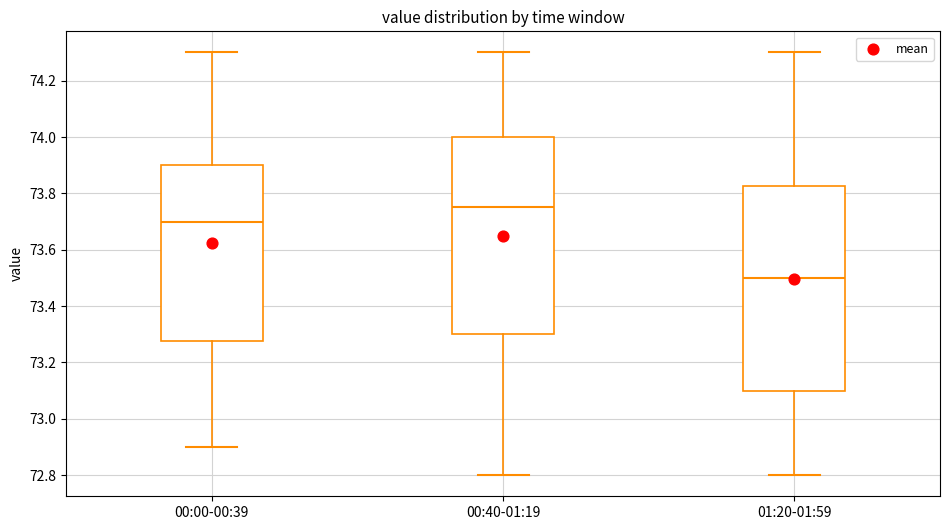

Which box's median line is the lowest?

01:20-01:59